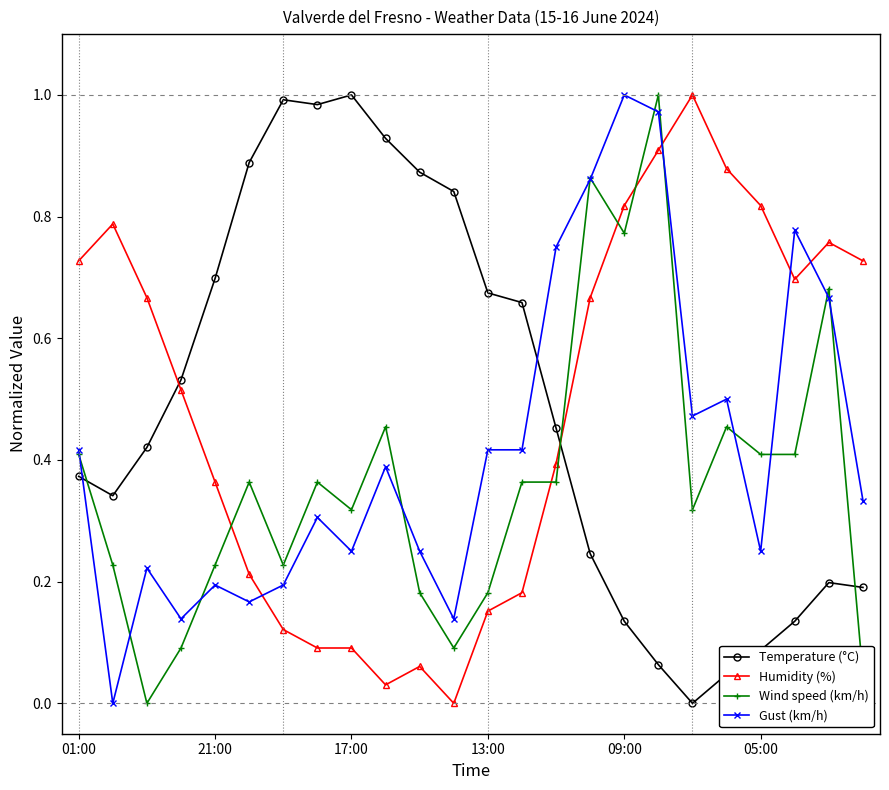

How many times do Gust (km/h) and Humidity (%) cross each other?

4